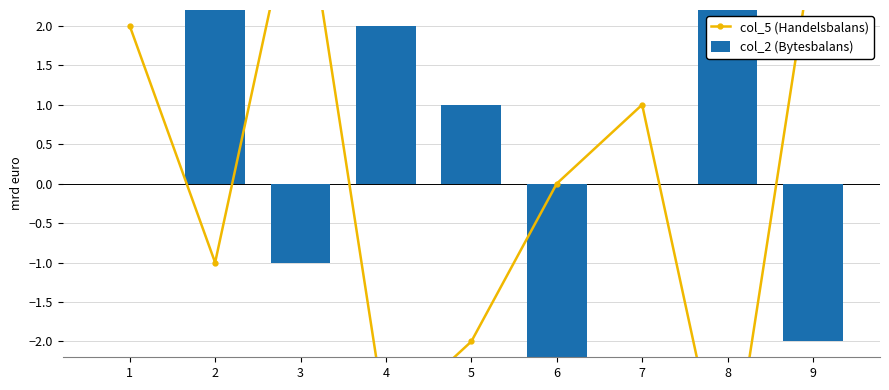

What is the difference between the maximum and minimum values in the col_2 (Bytesbalans) series?

8